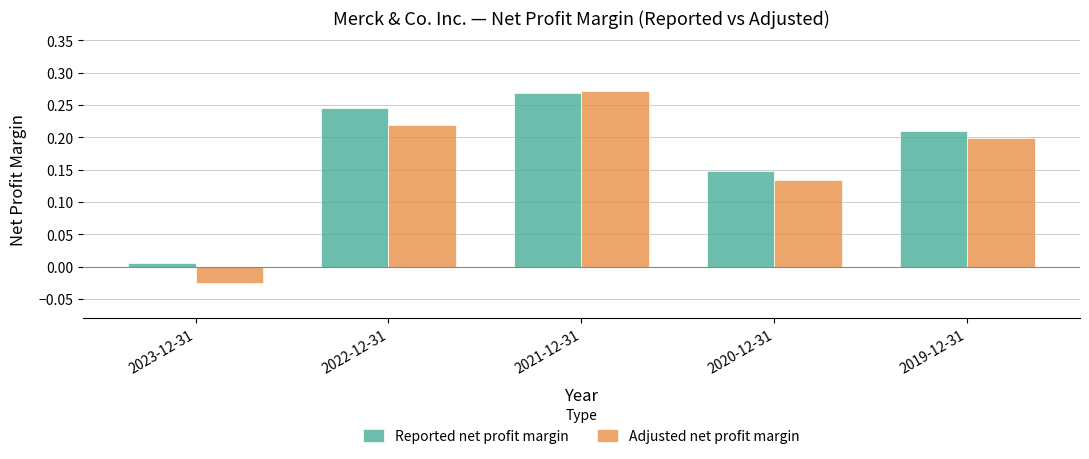

Which label corresponds to the largest value in the chart?

2021-12-31